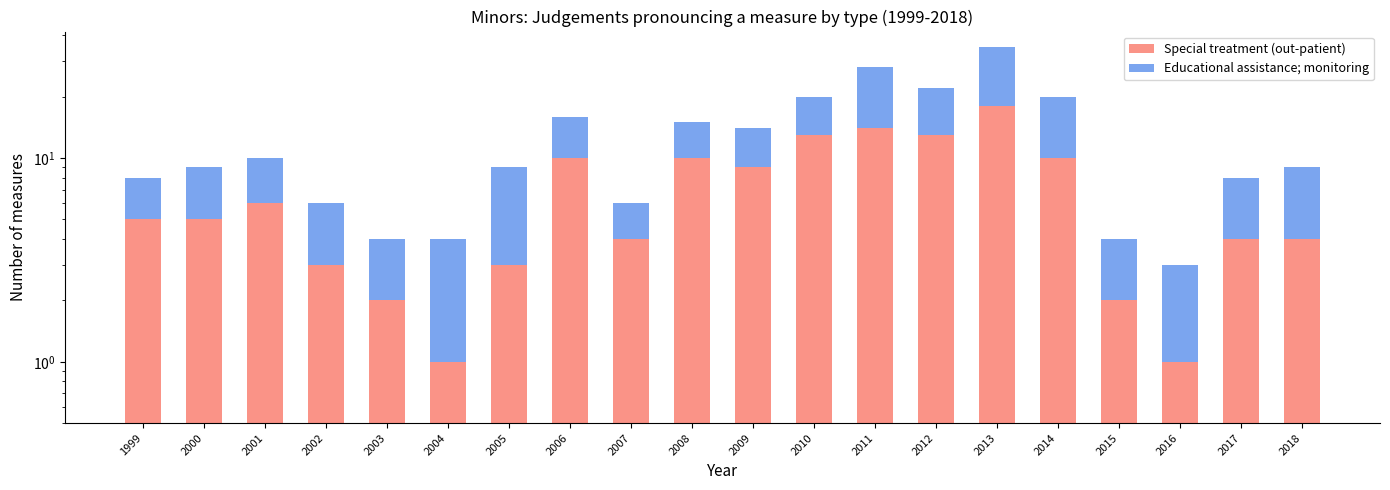

What is the maximum value shown in the chart?

18